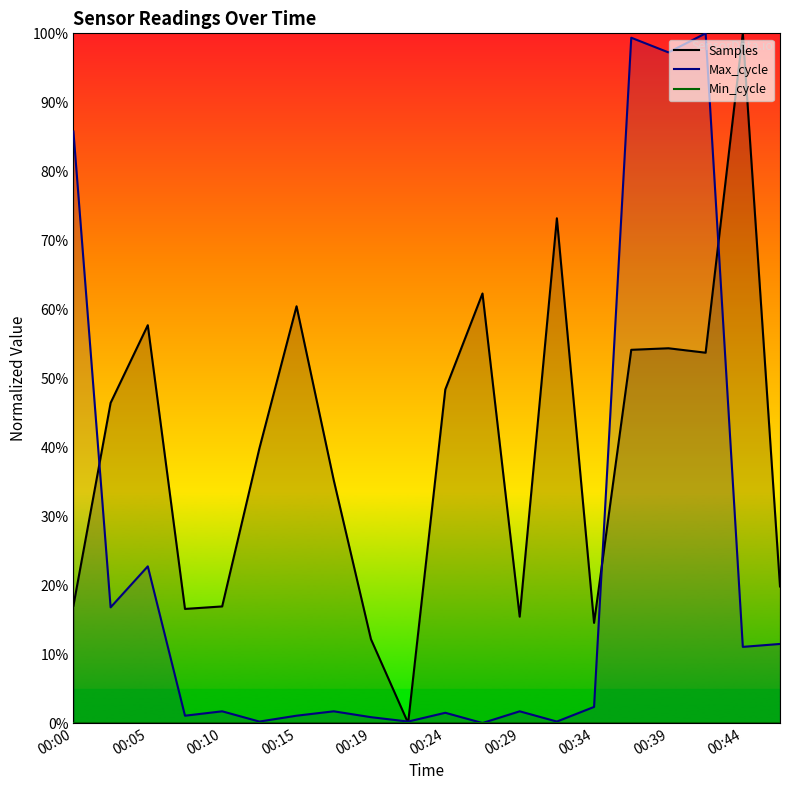

What is the average value of the Max_cycle series?

22.8